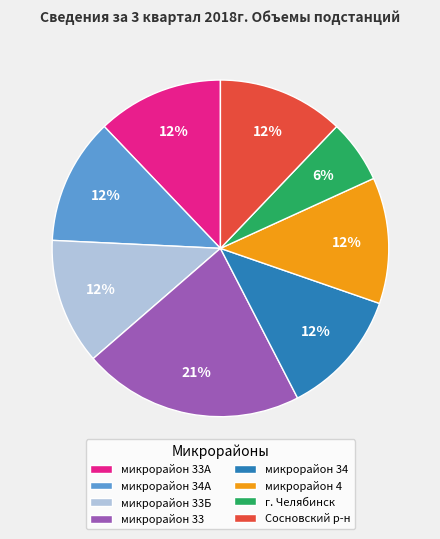

Combined, do микрорайон 34А and микрорайон 4 account for over 50%?

No